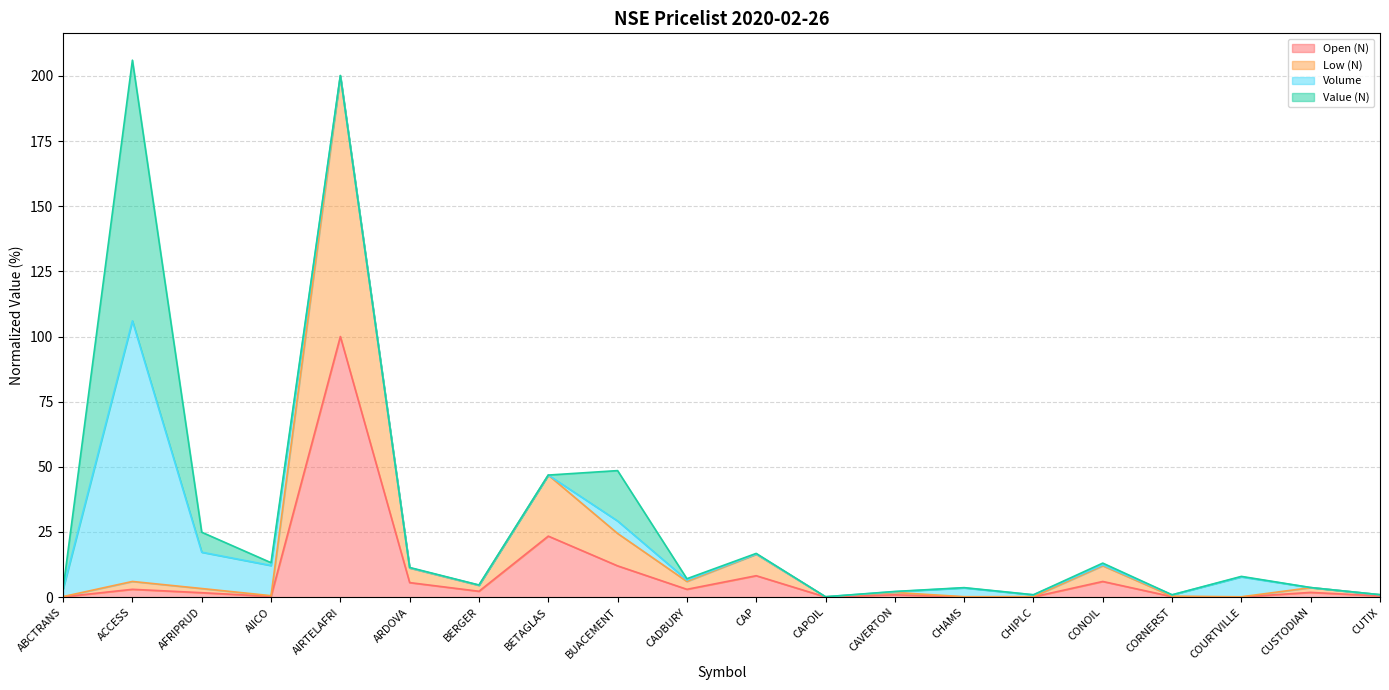

Rank the categories by Open (N) value from lowest to highest.

CAPOIL, COURTVILLE, CHAMS, CHIPLC, ABCTRANS, CORNERST, AIICO, CUTIX, CAVERTON, AFRIPRUD, CUSTODIAN, BERGER, ACCESS, CADBURY, ARDOVA, CONOIL, CAP, BUACEMENT, BETAGLAS, AIRTELAFRI